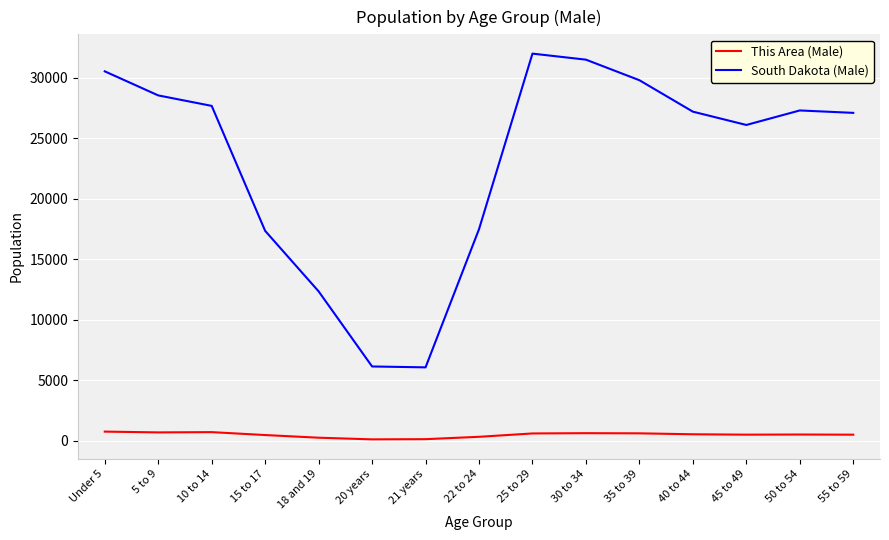

At Under 5, list the series in order from largest to smallest.

South Dakota (Male), This Area (Male)